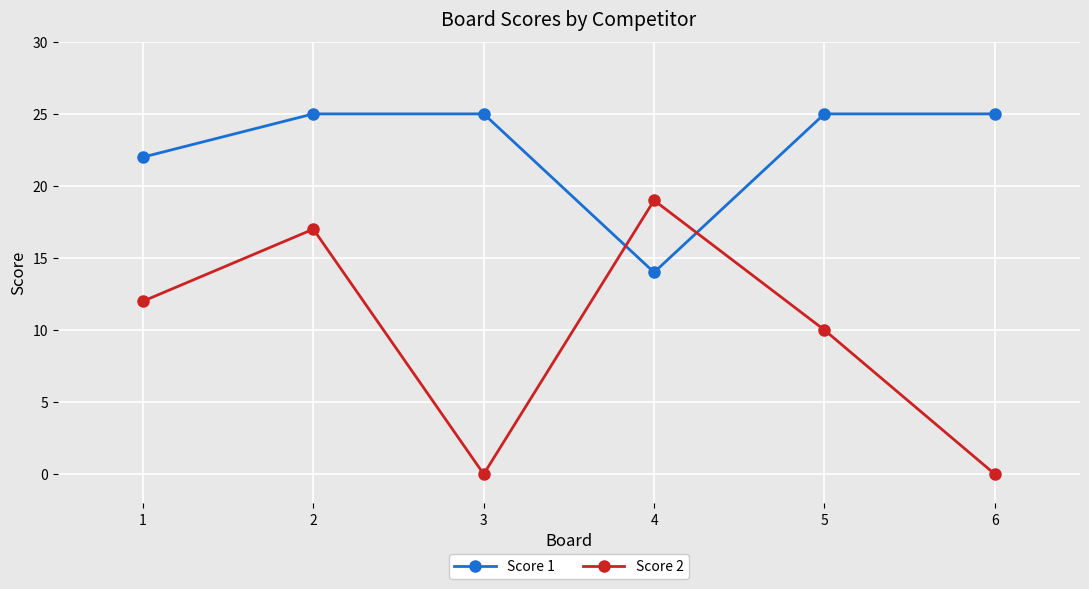

What is the average value of the Score 1 series?

23